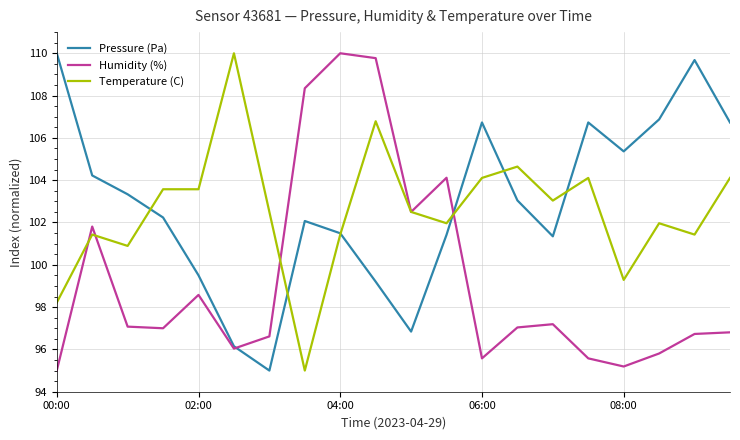

What is the highest value of the Humidity (%) series?

110.0